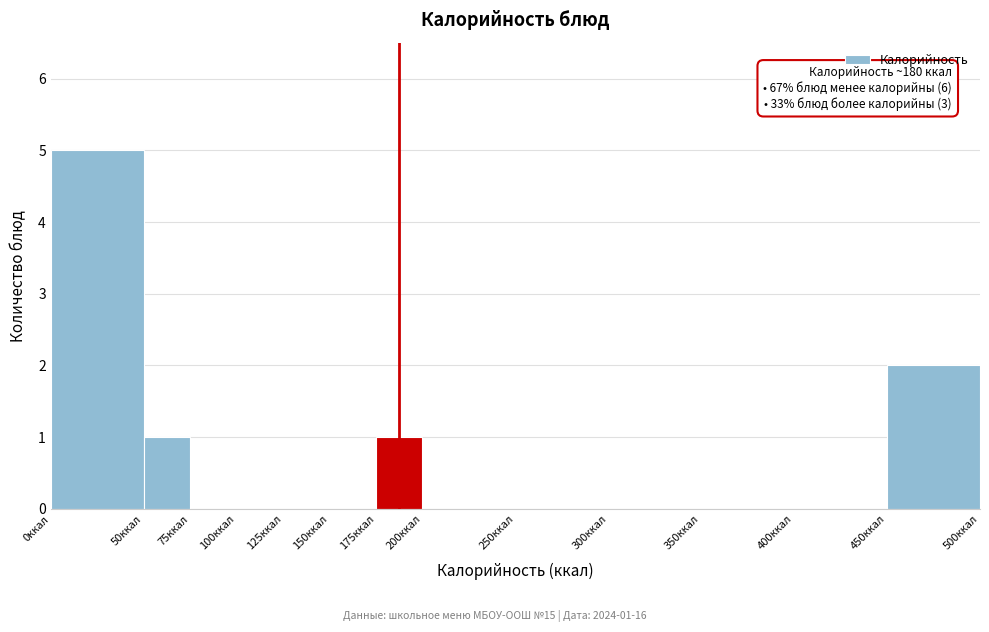

Over which range of the x-axis is the bar tallest?

0 to 50